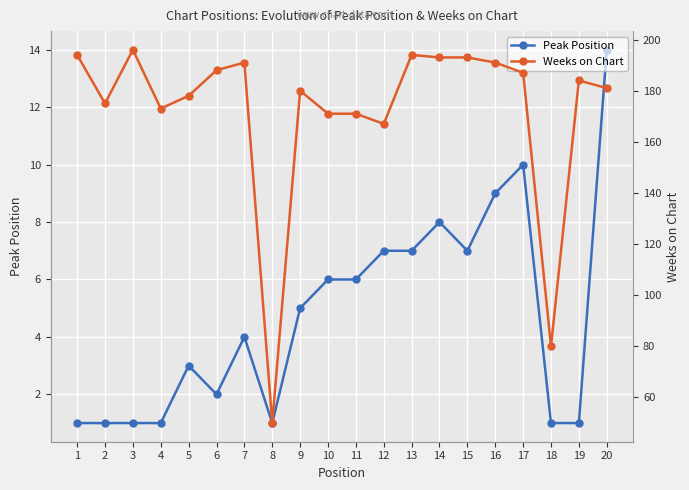

Which series has the largest total across all categories?

Weeks on Chart